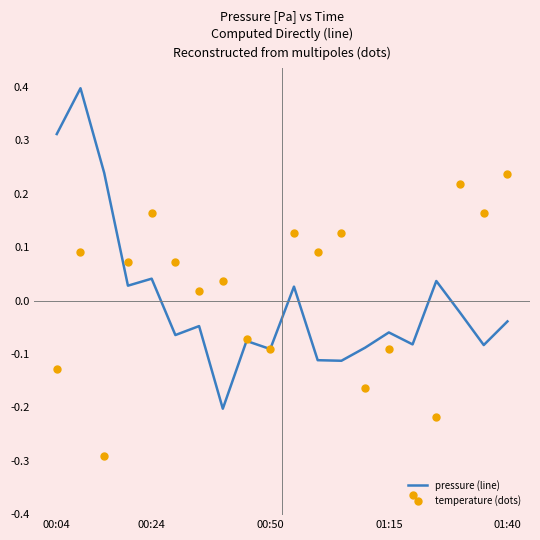

What is the maximum value for pressure (line)?

0.4